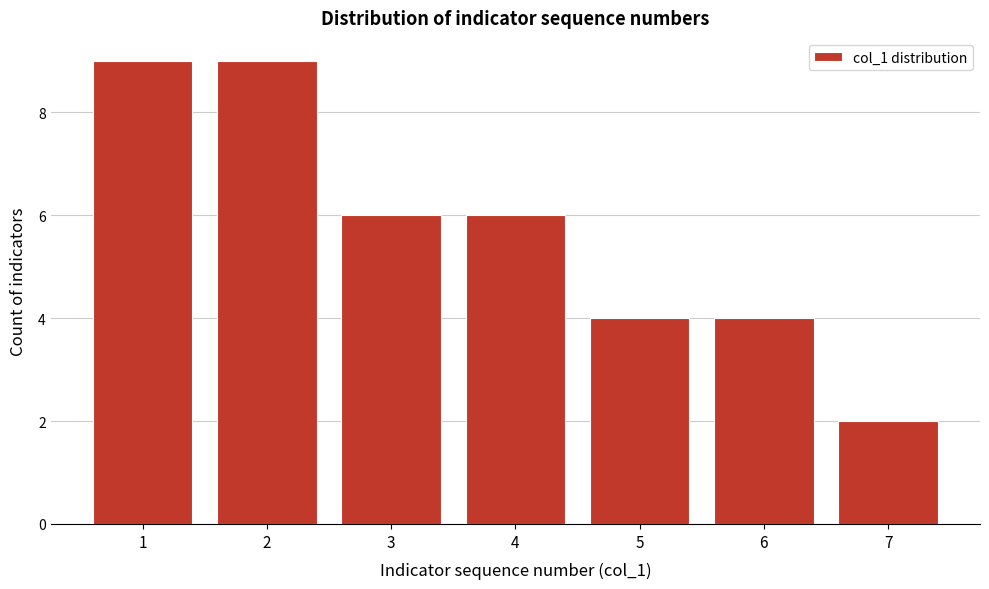

Reading right to left, extract all data points from this chart.

2	4	4	6	6	9	9